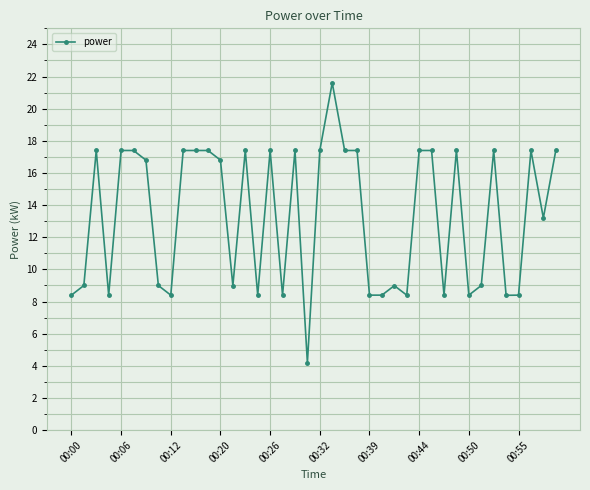

What is the greatest value displayed?

21.6